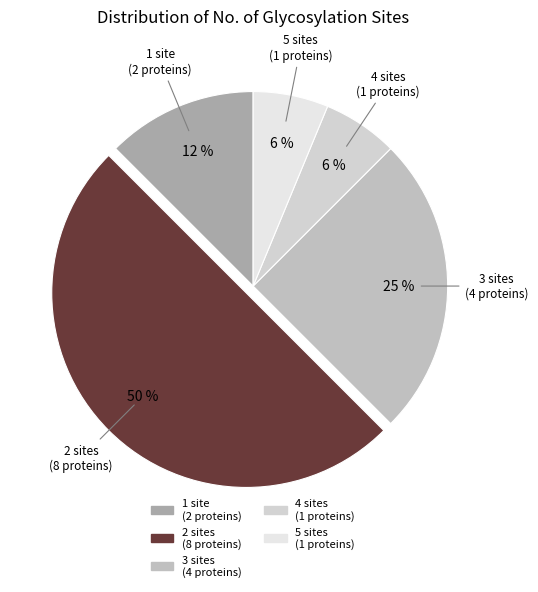

Is there any slice that represents more than half of the pie?

No